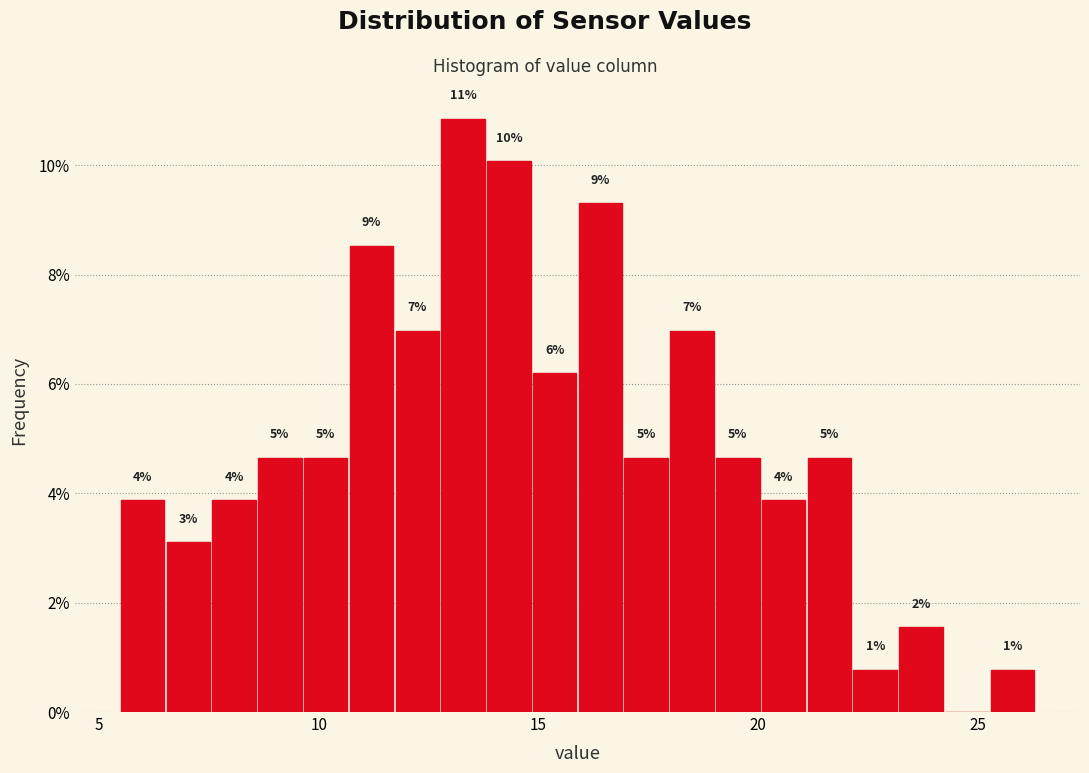

Around what value on the x-axis is the tallest bar? Give the approximate position of its centre, as read against the axis.

13.5